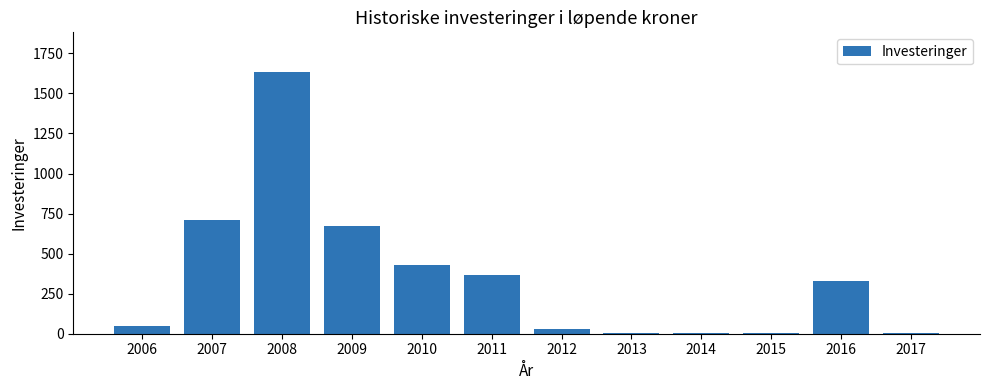

Are the bars horizontal?

No